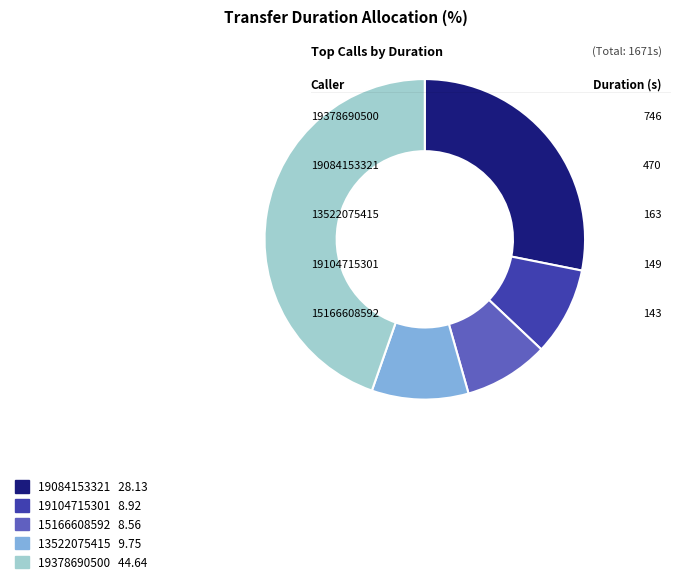

Count the number of slices in the pie.

5